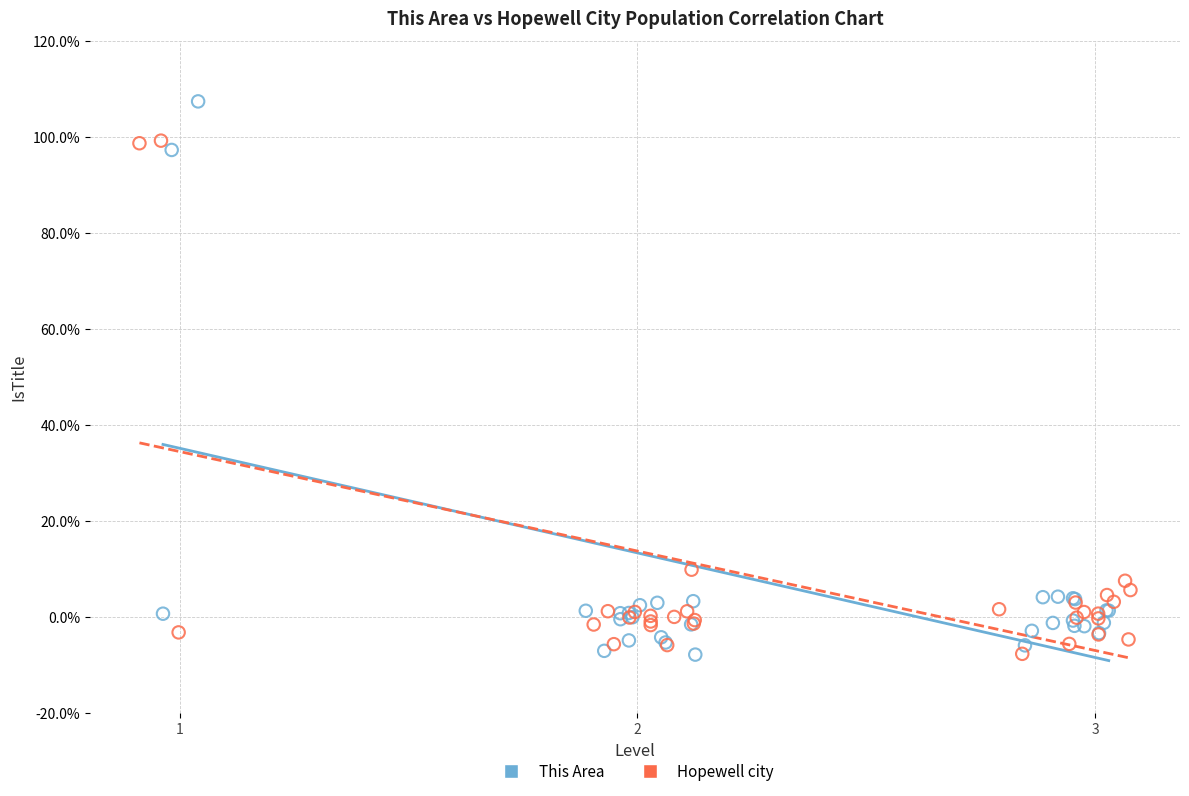

Which series has the widest spread of Y values?

This Area